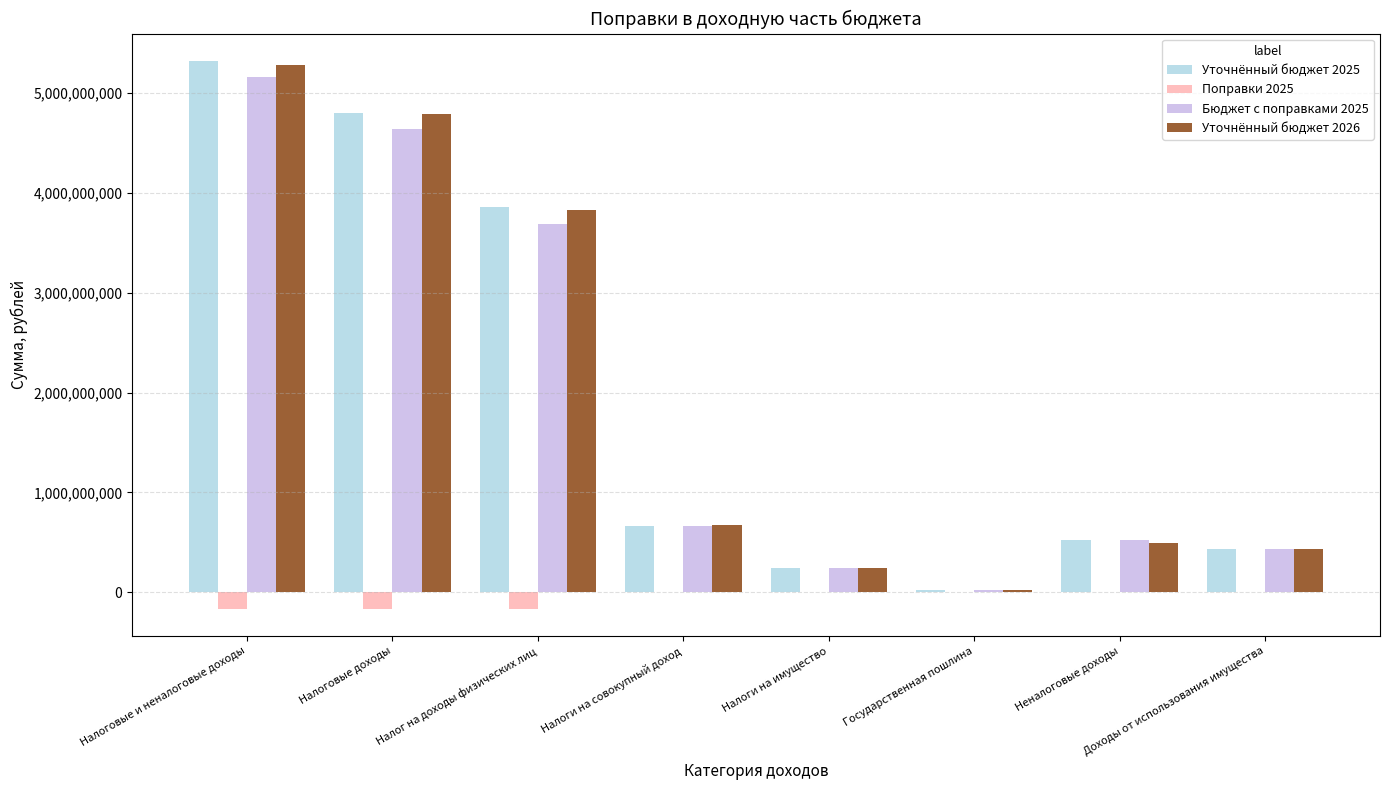

At which category is the sum across all series the highest?

Налоговые и неналоговые доходы